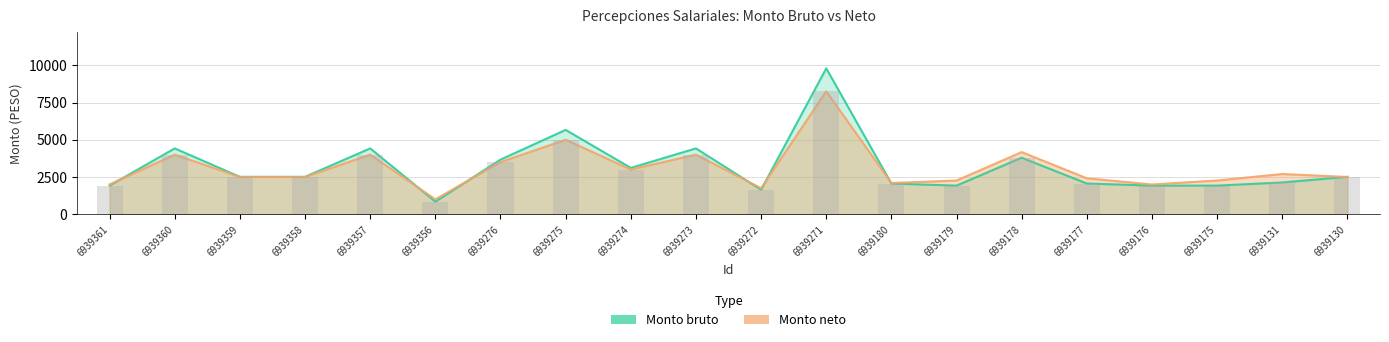

How many data points in Monto bruto are above 2508?

11